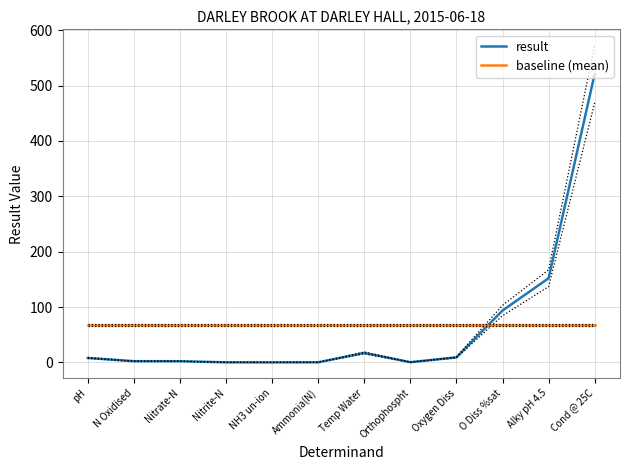

Read the result value at Nitrate-N.

2.0